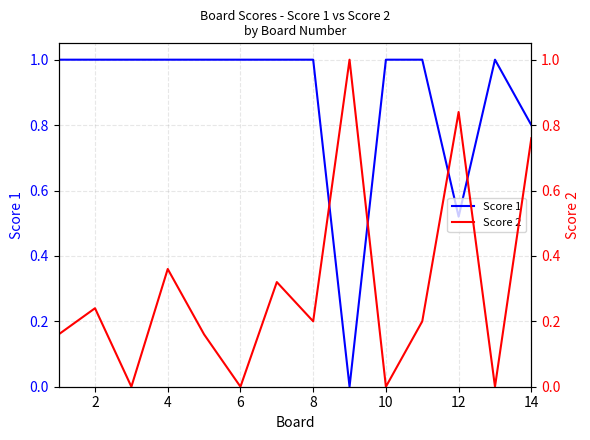

How many Score 2 values are between 0 and 1?

14